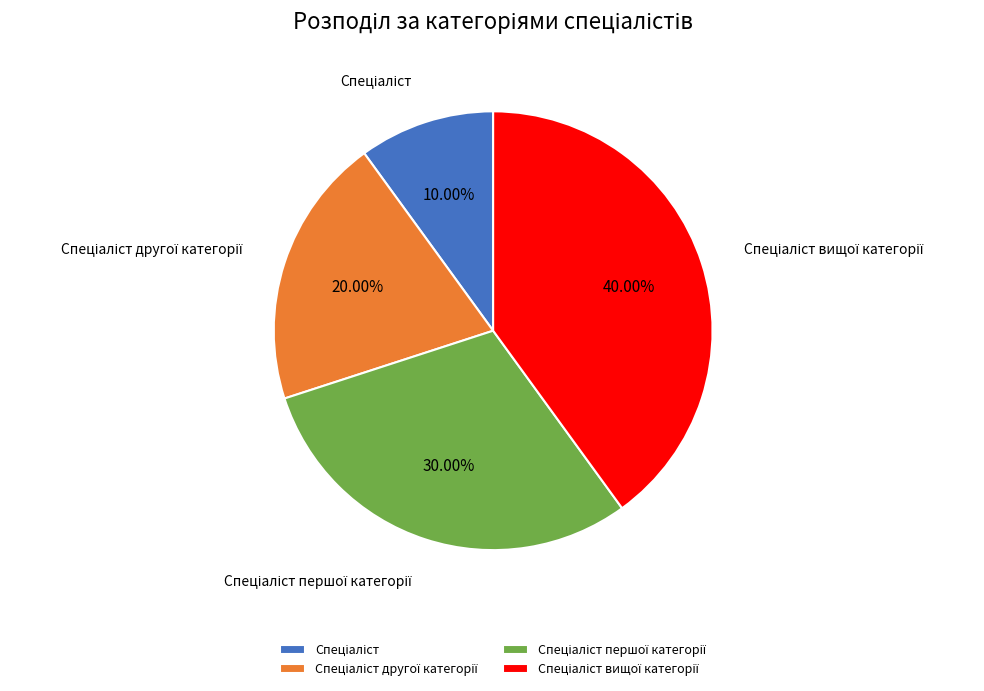

Does any single category account for the majority?

No